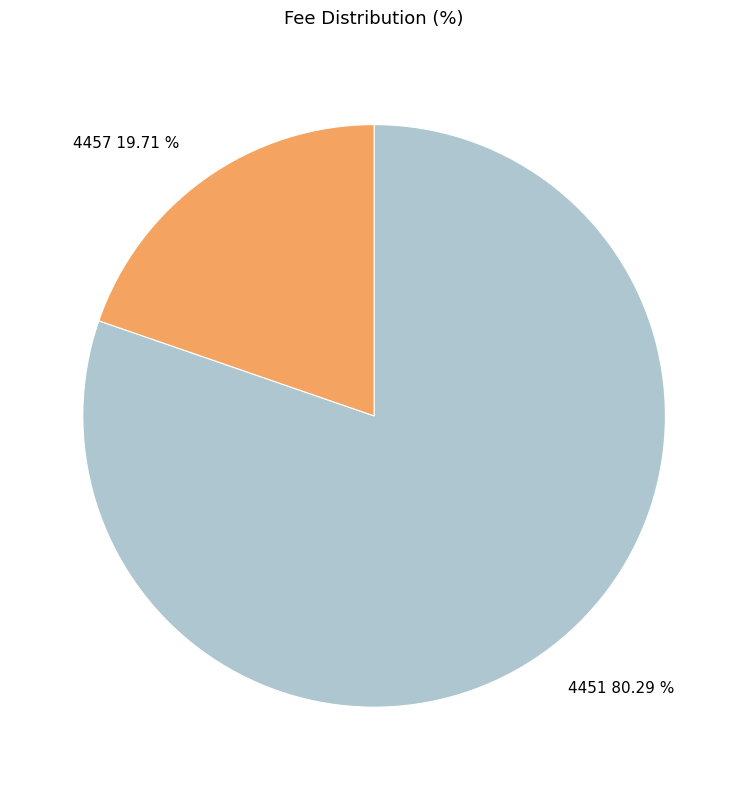

Count the number of slices in the pie.

2